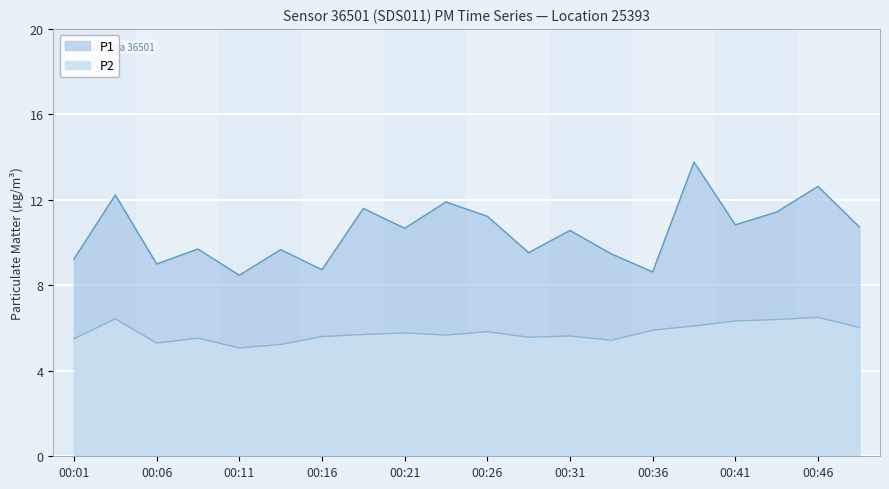

Which series has the widest spread of values?

P1